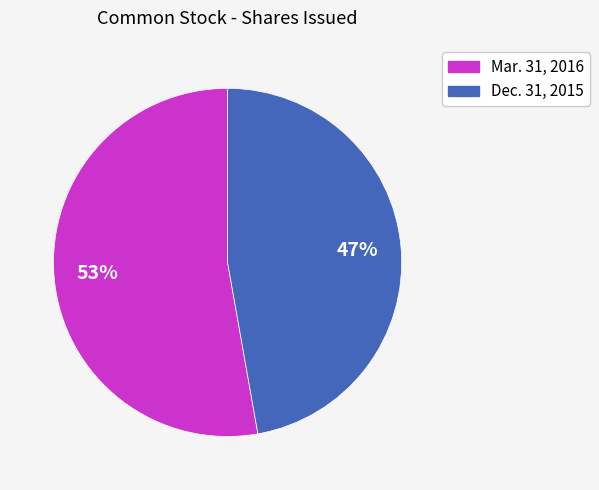

Does any single category account for the majority?

Yes